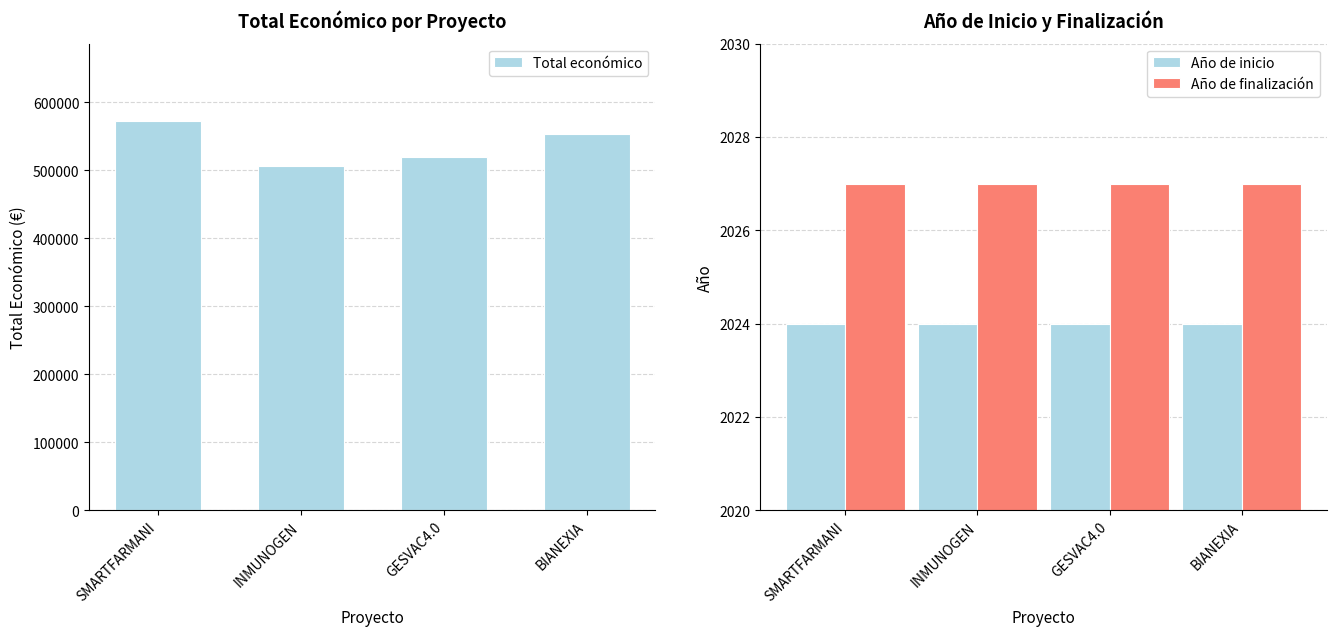

True or false: Año de finalización has a value of 2027 at SMARTFARMANI.

True